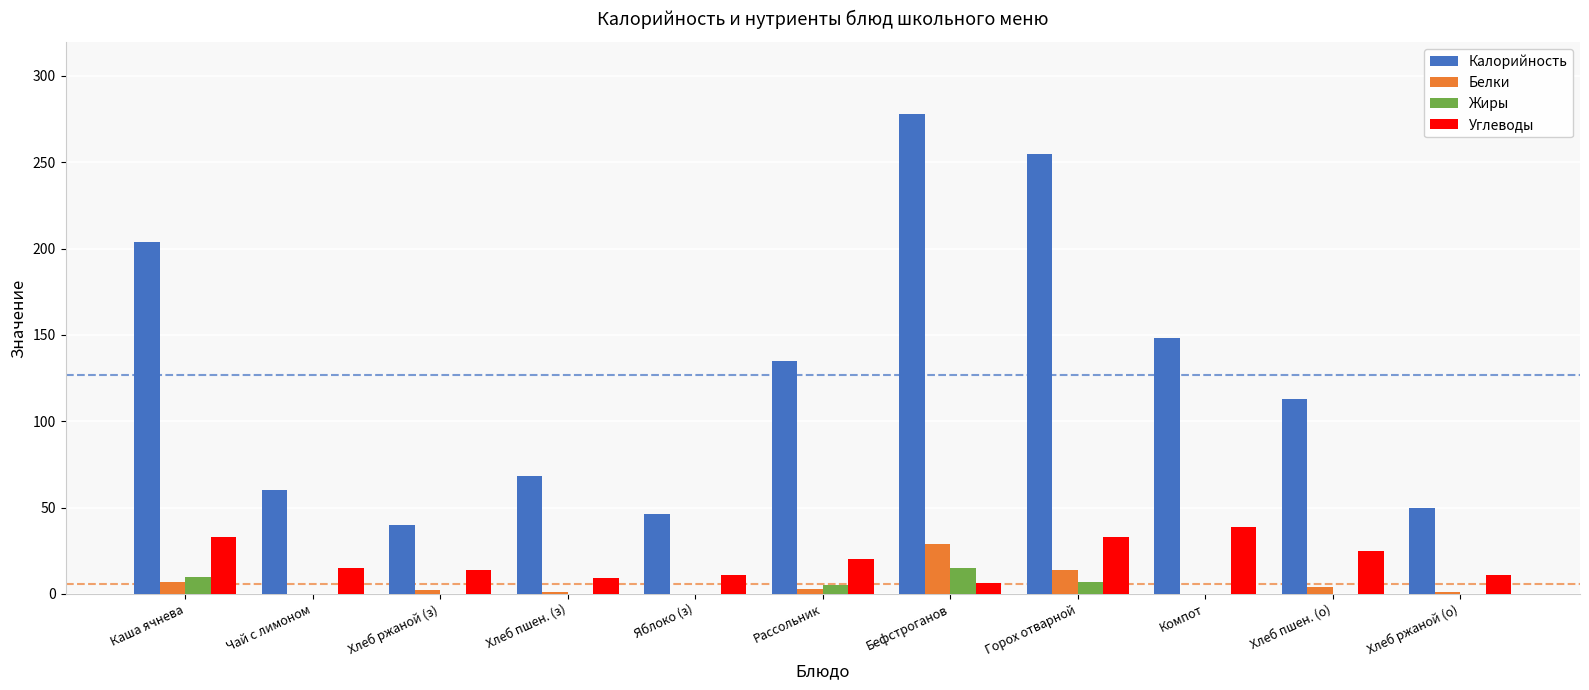

What is the sum of all Калорийность values?

1397